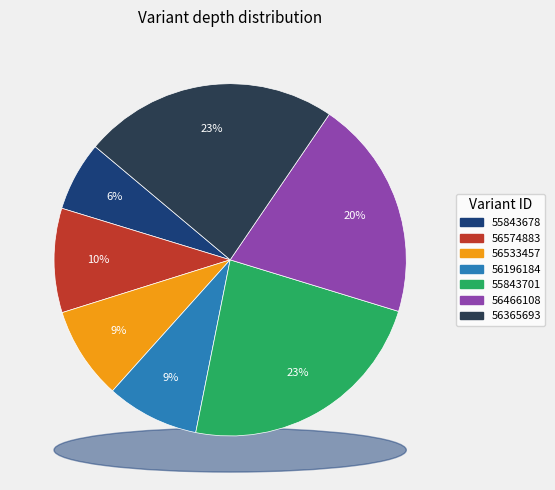

Does 56466108 represent more than half of the total?

No